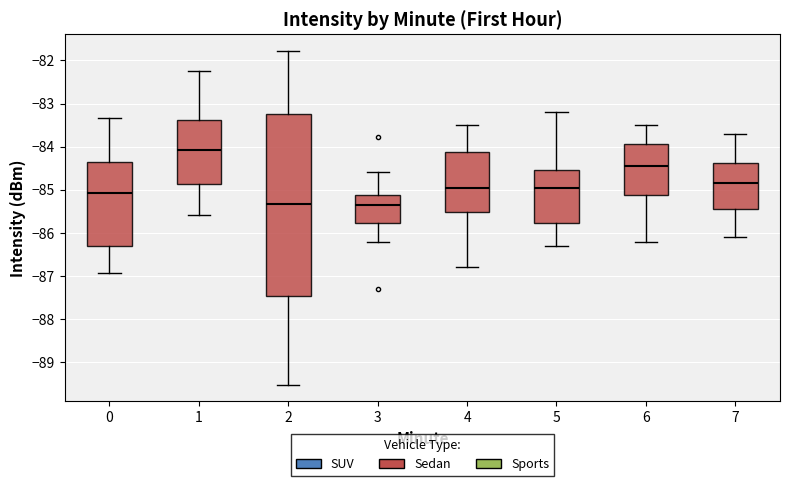

Reading left to right, transcribe this box plot: for each box, give where its median line is, the range the box spans, and where its two whiskers end, as read against the y-axis. The values are not printed on the chart, so give them approximately, as read against the axis.

0: median -85.1, box -86.3 to -84.4, whiskers -86.9 to -83.3
1: median -84.1, box -84.9 to -83.4, whiskers -85.6 to -82.2
2: median -85.3, box -87.5 to -83.3, whiskers -89.5 to -81.8
3: median -85.3, box -85.8 to -85.1, whiskers -86.2 to -84.6
4: median -84.9, box -85.5 to -84.1, whiskers -86.8 to -83.5
5: median -84.9, box -85.8 to -84.5, whiskers -86.3 to -83.2
6: median -84.4, box -85.1 to -83.9, whiskers -86.2 to -83.5
7: median -84.8, box -85.4 to -84.4, whiskers -86.1 to -83.7